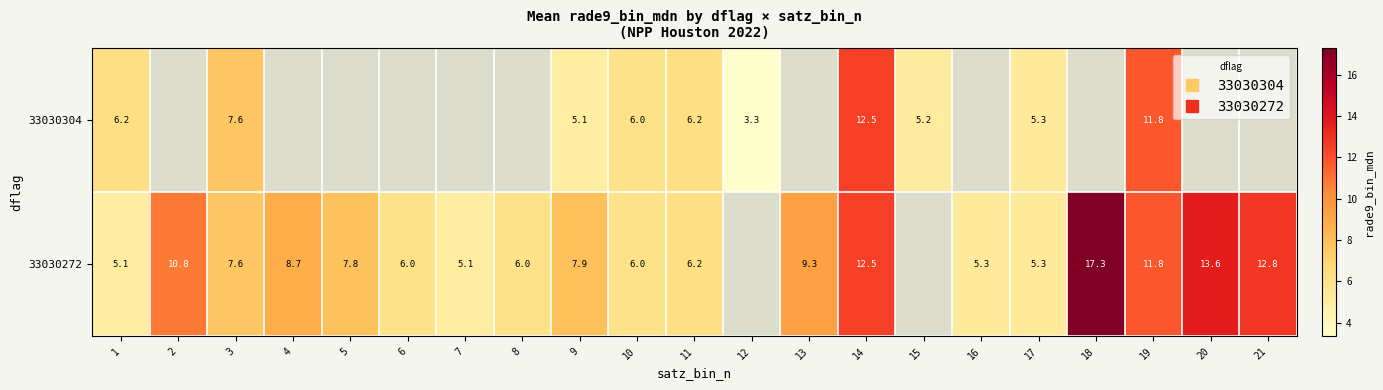

Which series has the largest range (max minus min)?

33030272